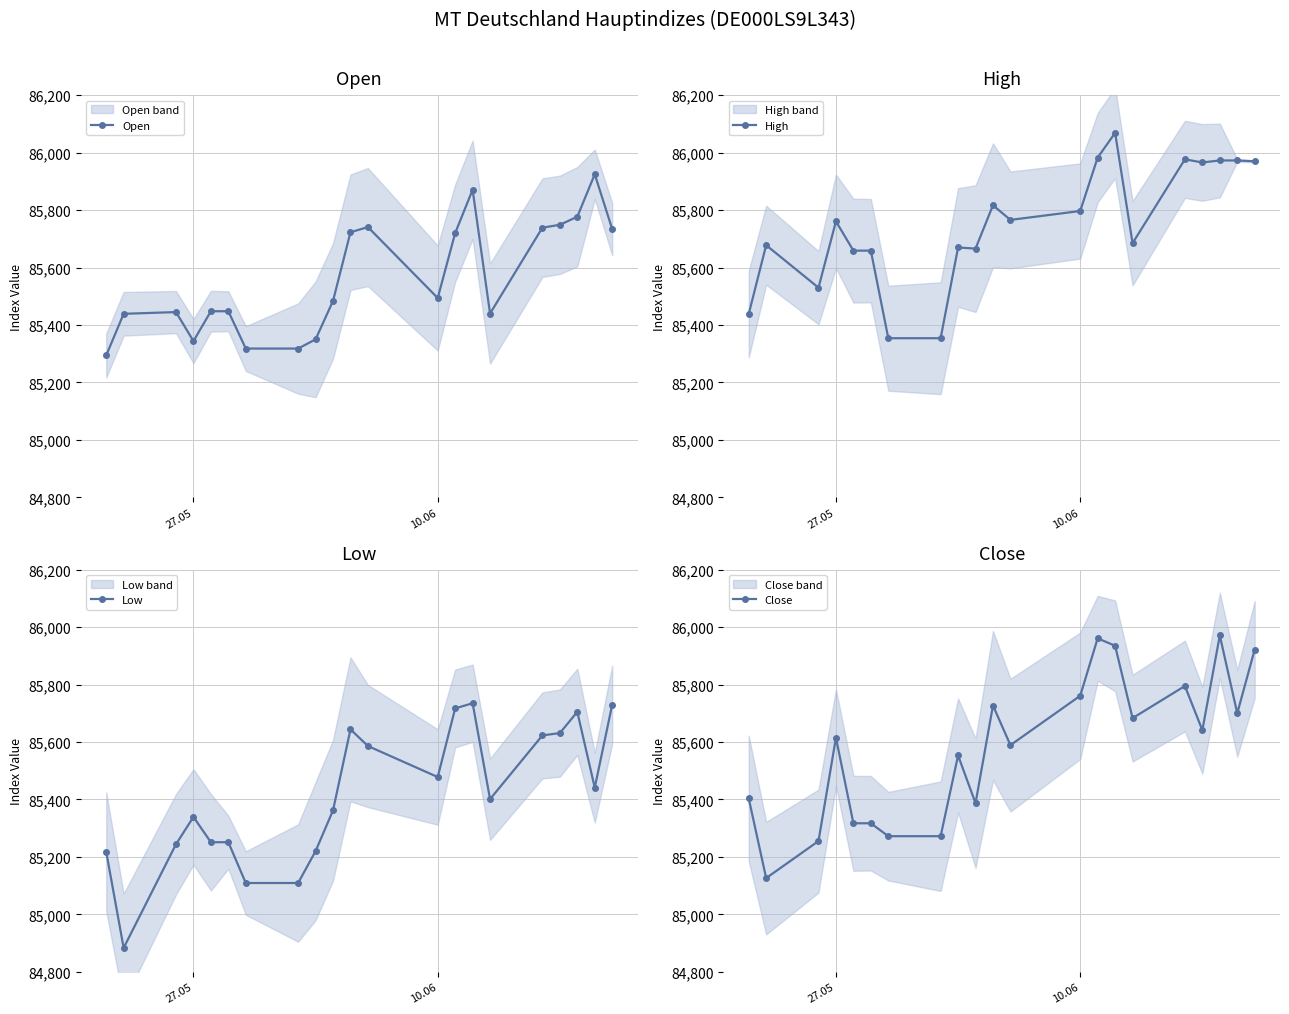

What is the highest value of the High series?

86069